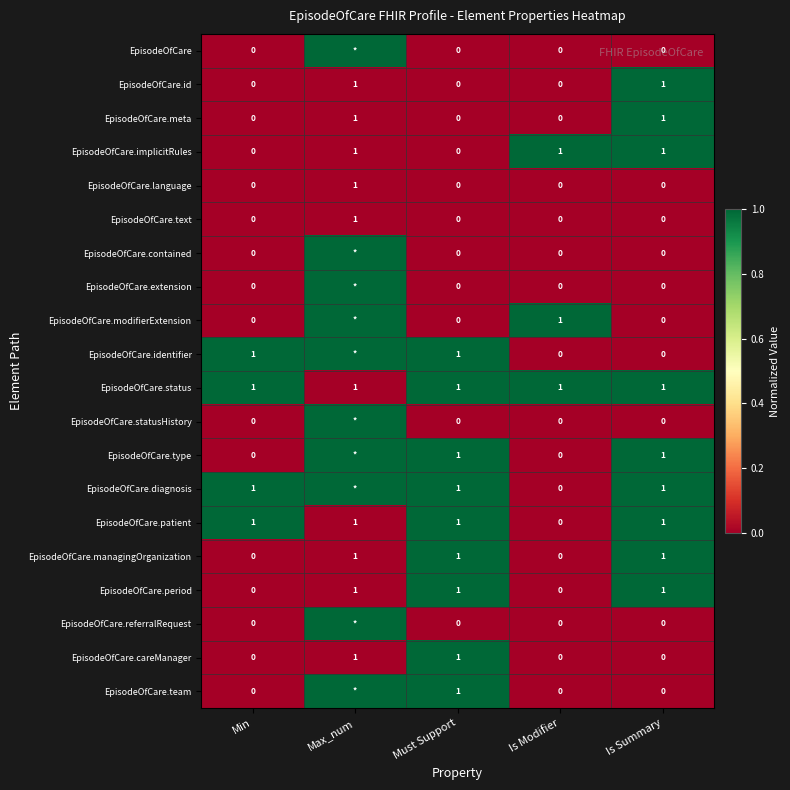

Is the value of EpisodeOfCare.contained at Min greater than the value of EpisodeOfCare.careManager at Must Support?

No